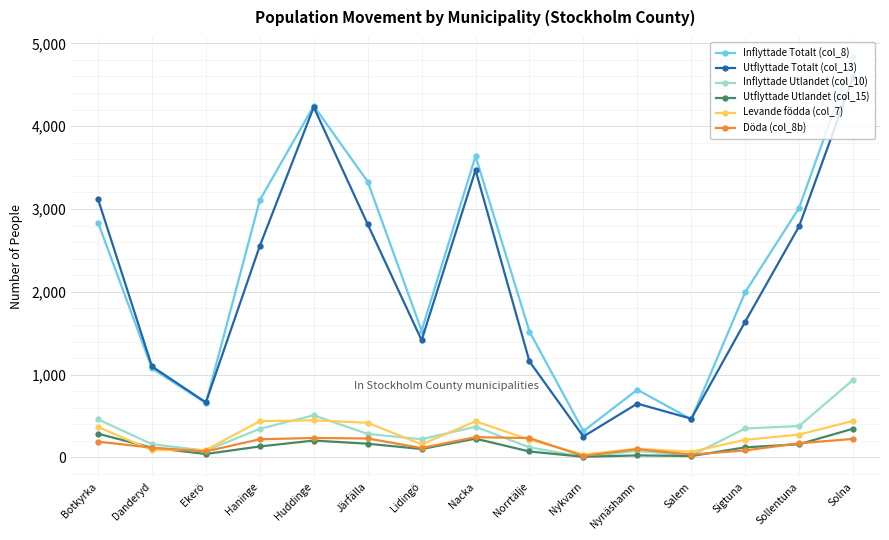

Between Danderyd and Solna, which series saw the biggest shift?

Inflyttade Totalt (col_8)